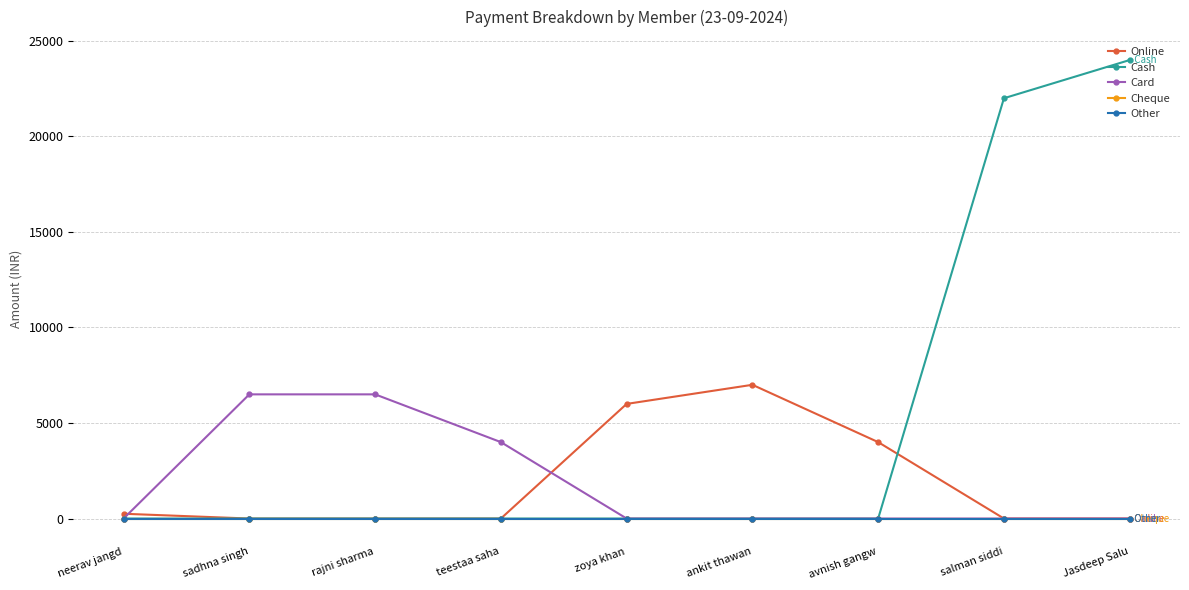

At how many categories does at least one series exceed 20285?

2